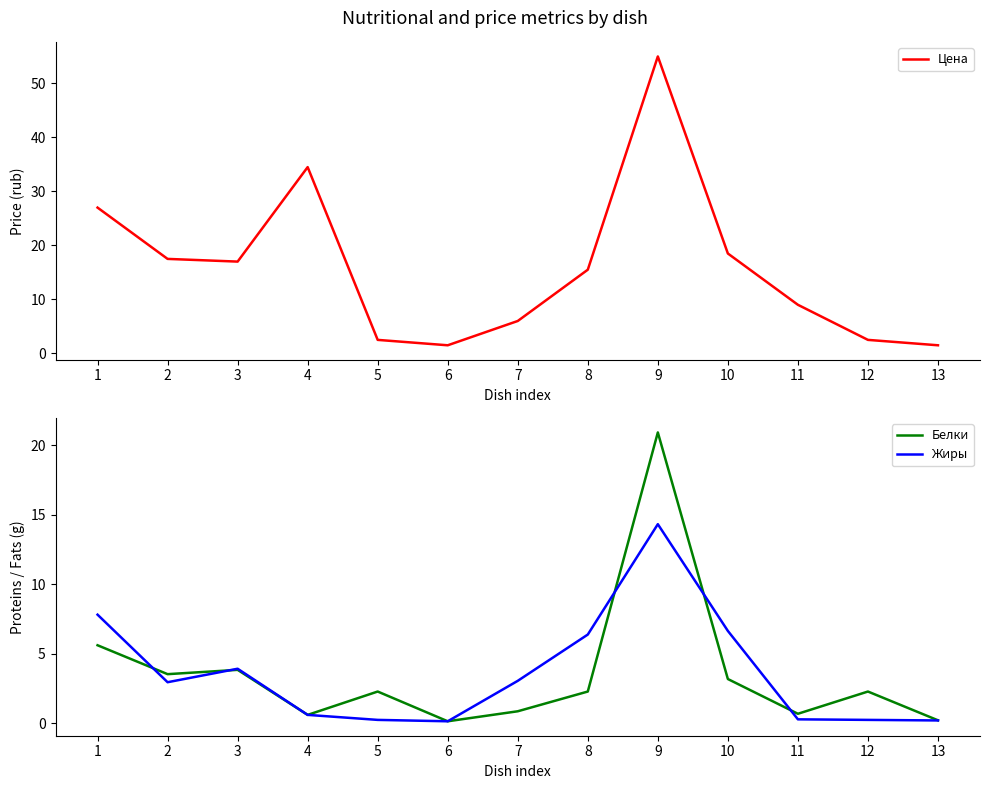

List the series in order of their peak value, lowest first.

Жиры, Белки, Цена